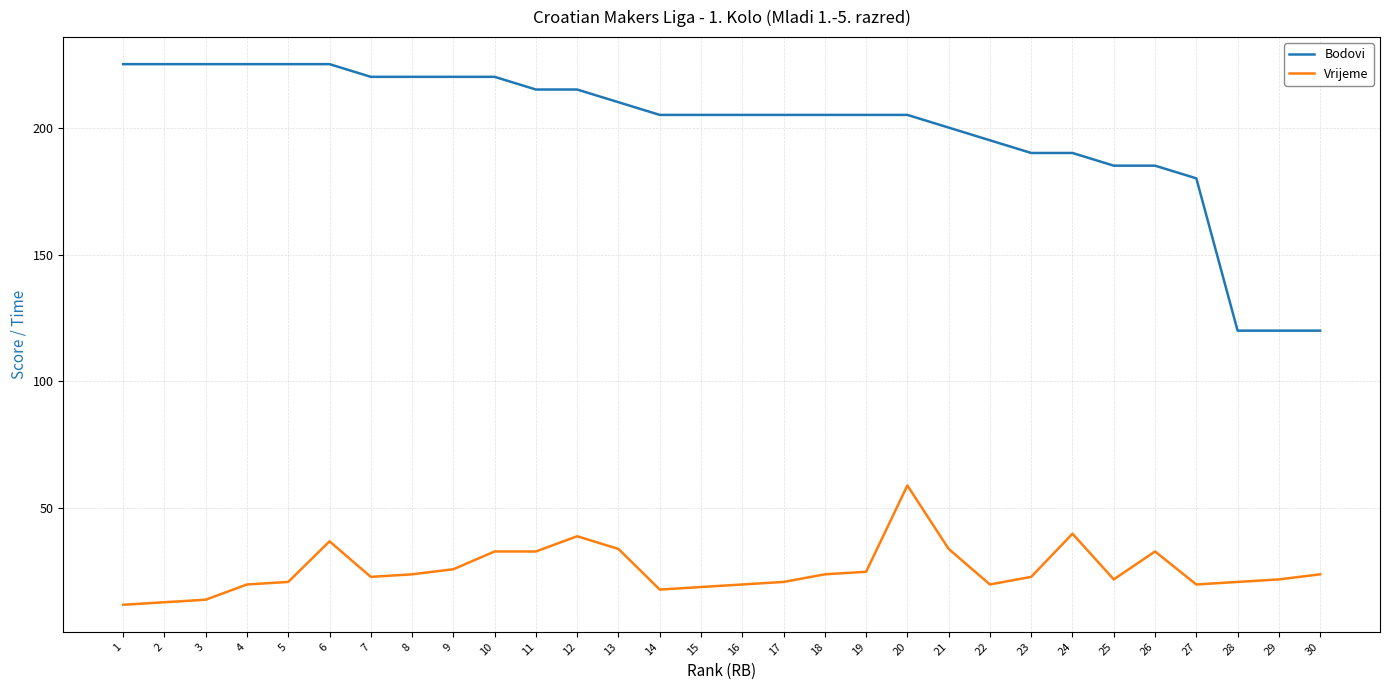

Which series has the largest range (max minus min)?

Bodovi